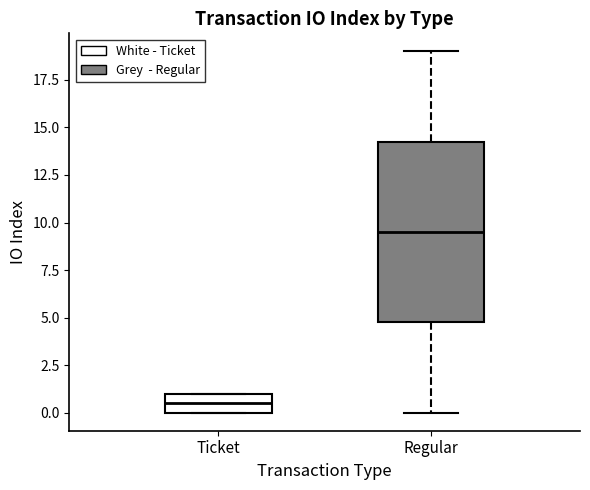

Where is the lower edge of the box for Ticket on the y-axis? The values are not printed on the chart, so give them approximately, as read against the axis.

0.0